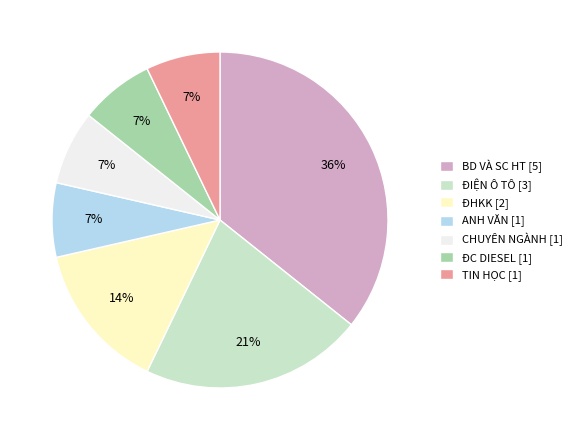

To the nearest percent, what is the difference between the ANH VĂN [1] and ĐHKK [2] slice percentages?

7%